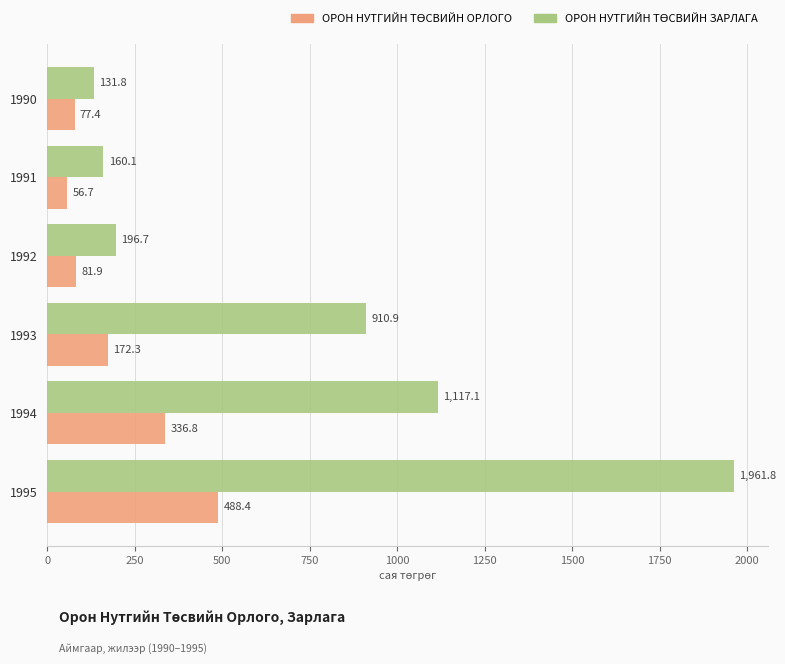

What is the spread (max minus min) of values at 1995?

1473.4